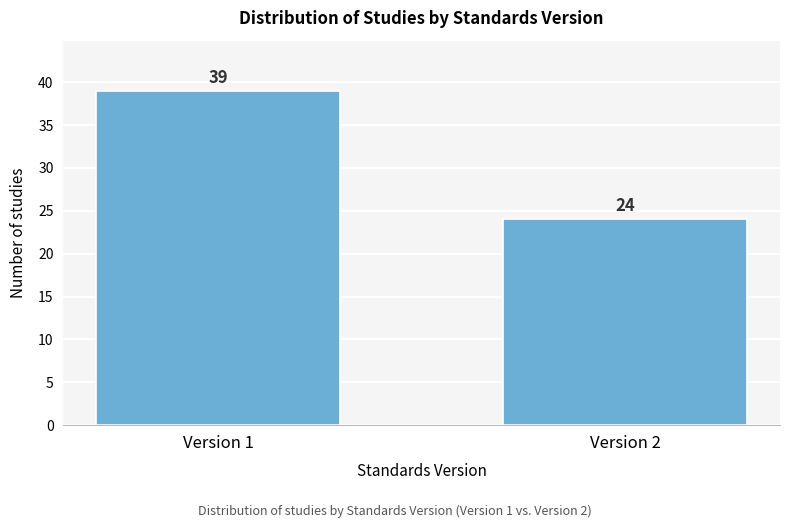

Reading left to right, what are all the values shown in this chart?

Version 1=39	Version 2=24